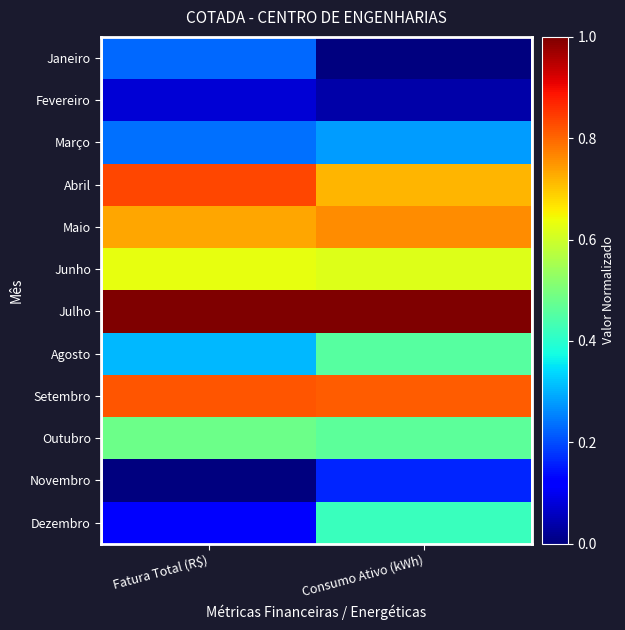

Which series has the widest spread of values?

Dezembro